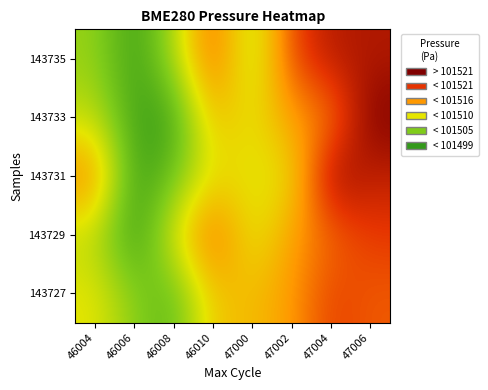

Reading left to right, extract all data points from this chart.

143727: 46004=101507.0	46006=101500.9	46008=101497.6	46010=101509.8	47000=101510.3	47002=101513.1	47004=101519.2	47006=101517.4
143729: 46004=101504.2	46006=101493.8	46008=101506.6	46010=101517.5	47000=101506.1	47002=101512.9	47004=101516.2	47006=101519.6
143731: 46004=101515.1	46006=101494.6	46008=101498.6	46010=101507.5	47000=101506.8	47002=101507.1	47004=101525.4	47006=101522.2
143733: 46004=101504.4	46006=101495.1	46008=101494.7	46010=101510.8	47000=101506.9	47002=101513.0	47004=101514.7	47006=101526.4
143735: 46004=101501.8	46006=101494.6	46008=101502.8	46010=101517.4	47000=101502.8	47002=101518.7	47004=101522.9	47006=101523.2